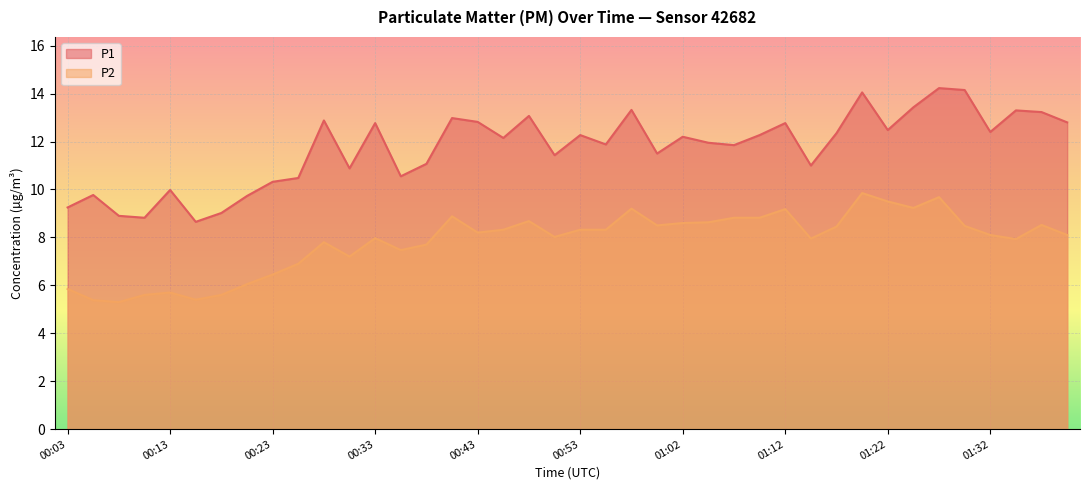

Read the P2 value at 00:13.

5.7